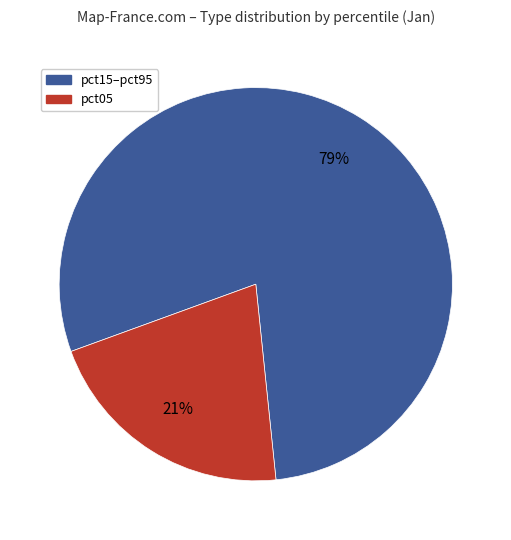

Is there any slice that represents more than half of the pie?

Yes